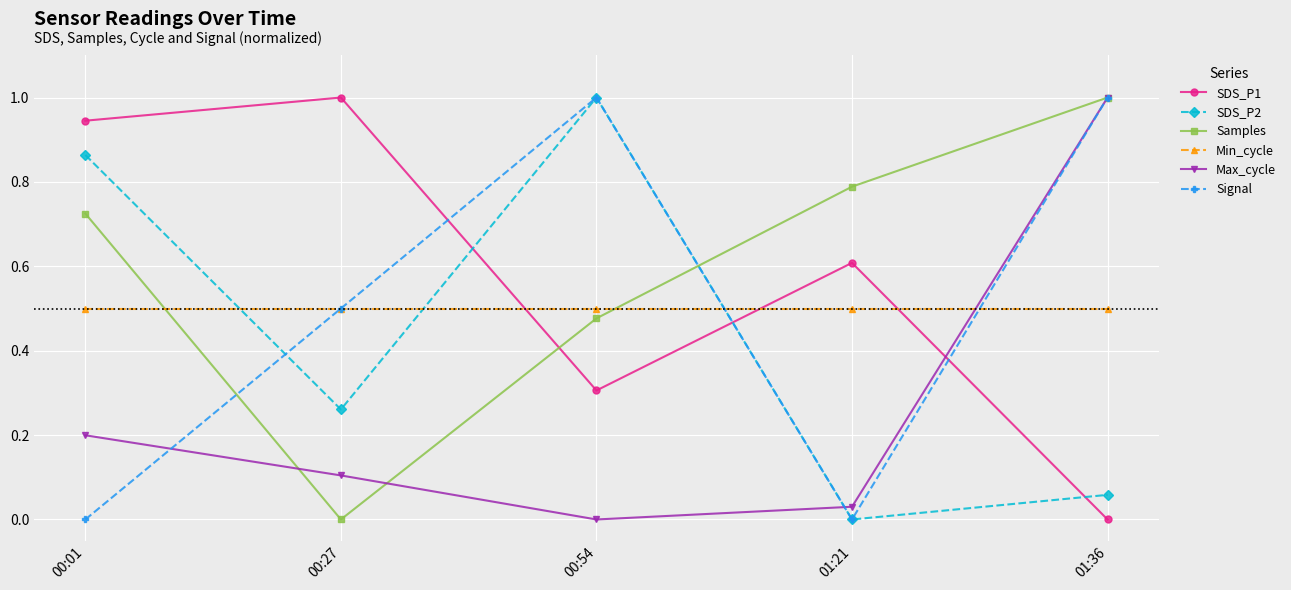

At which label does Samples reach its minimum?

00:27